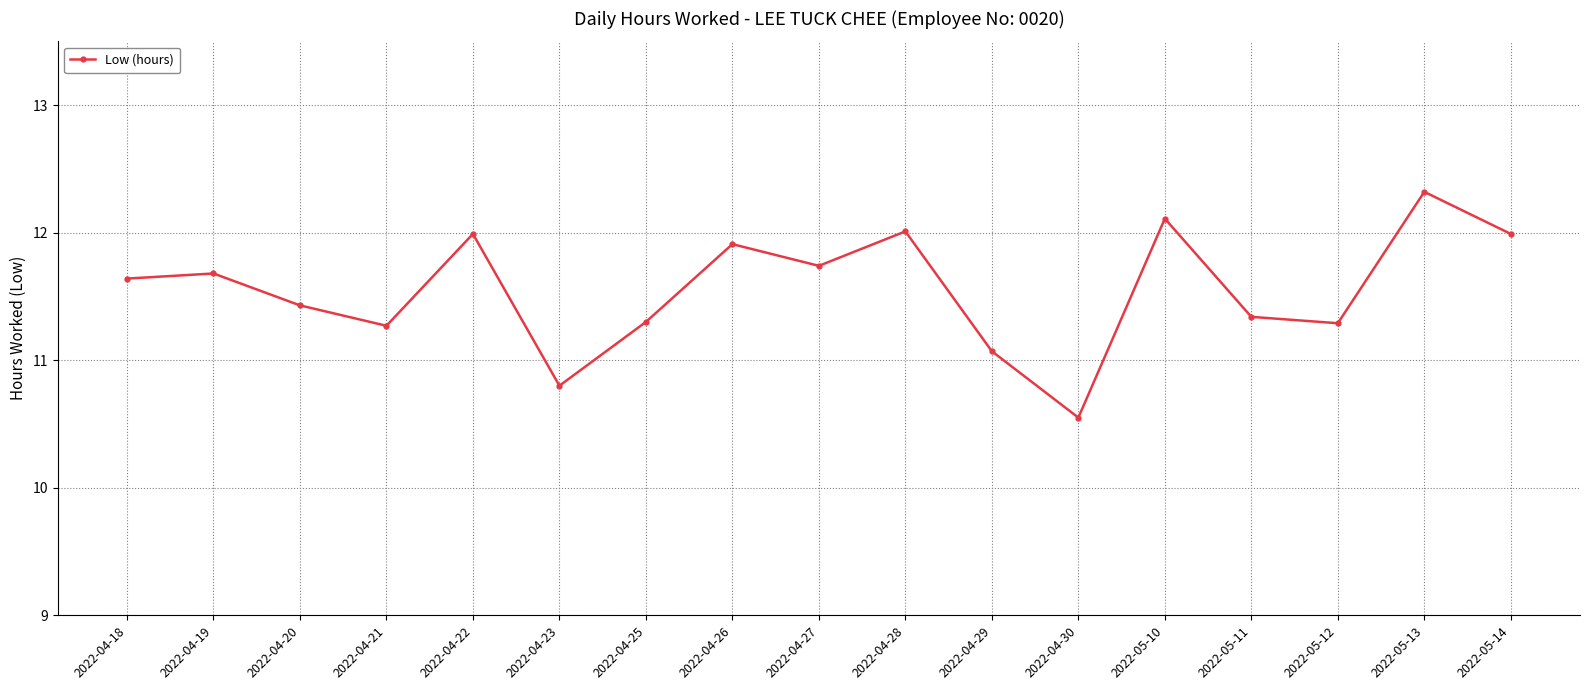

What is the sum of the values at 2022-04-23 and 2022-04-18?

22.4